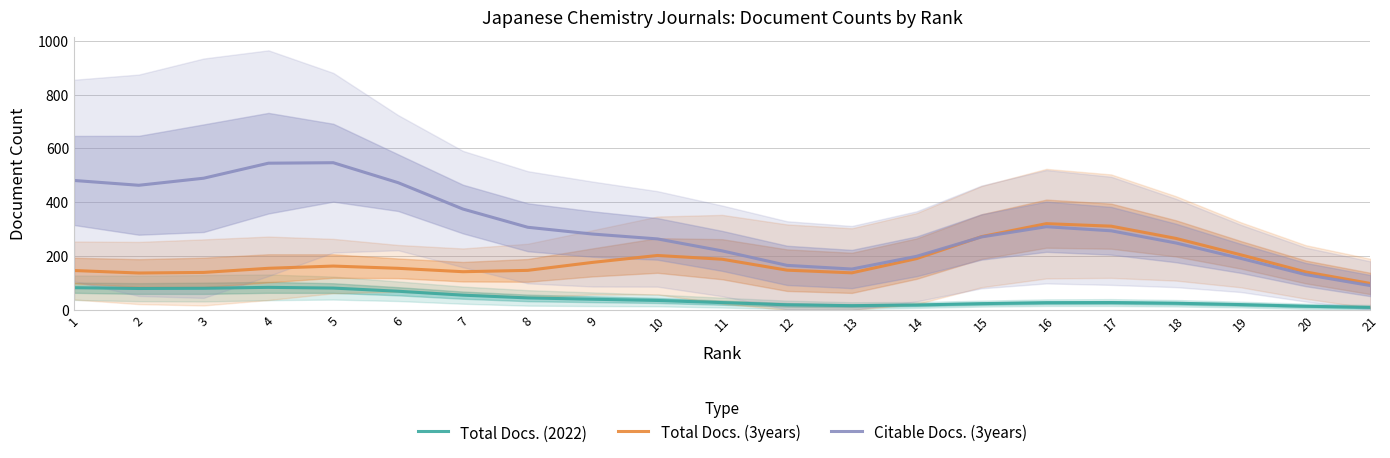

What is the difference between the maximum and minimum values in the Total Docs. (2022) series?

74.4